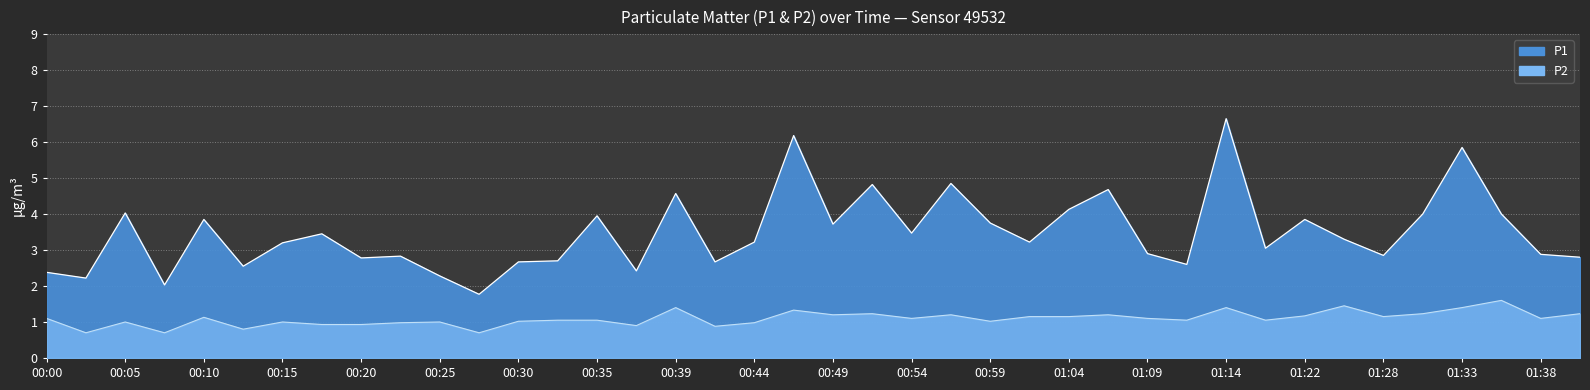

List the series in order of their peak value, highest first.

P1, P2